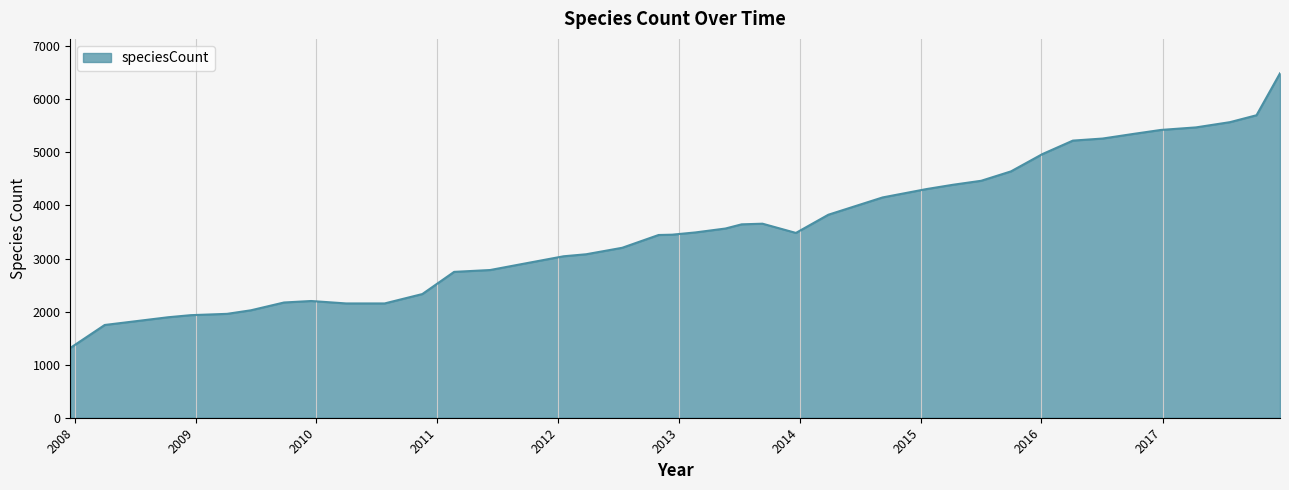

What is the greatest value displayed?

6491